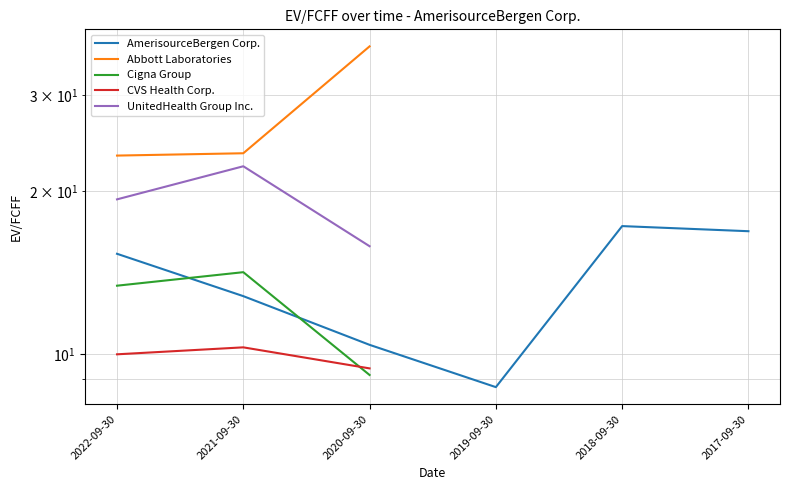

True or false: Cigna Group and Abbott Laboratories cross at least once.

False